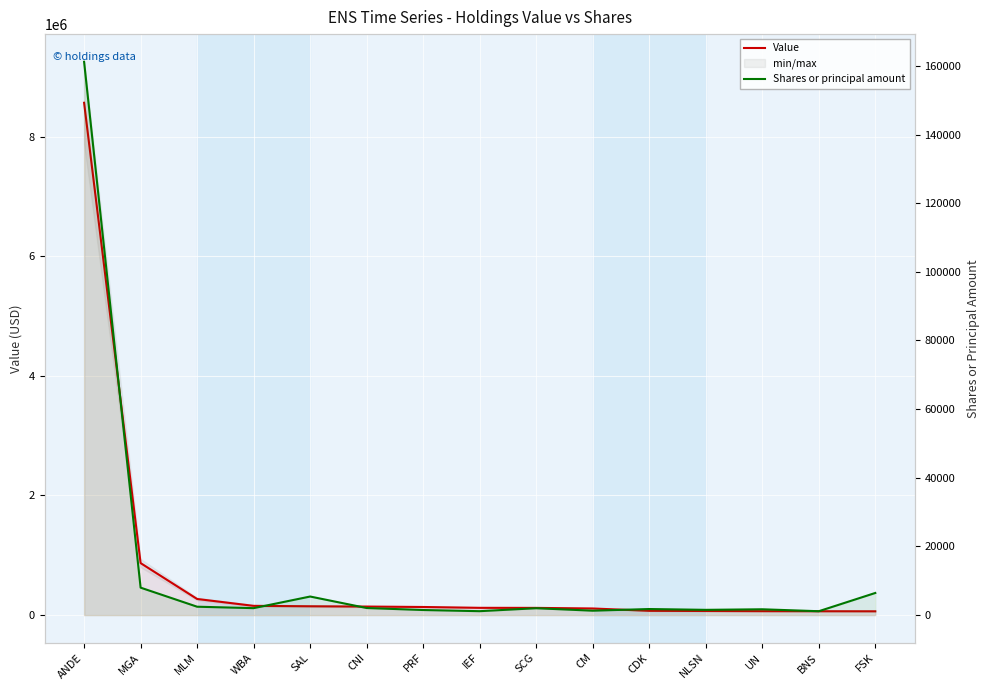

How many categories are shown in the chart?

15